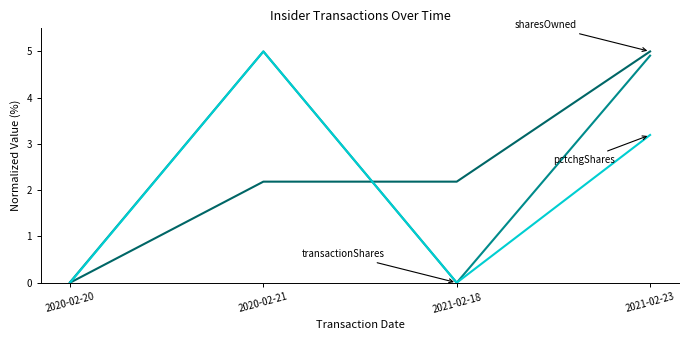

What is the greatest value displayed?

5.0